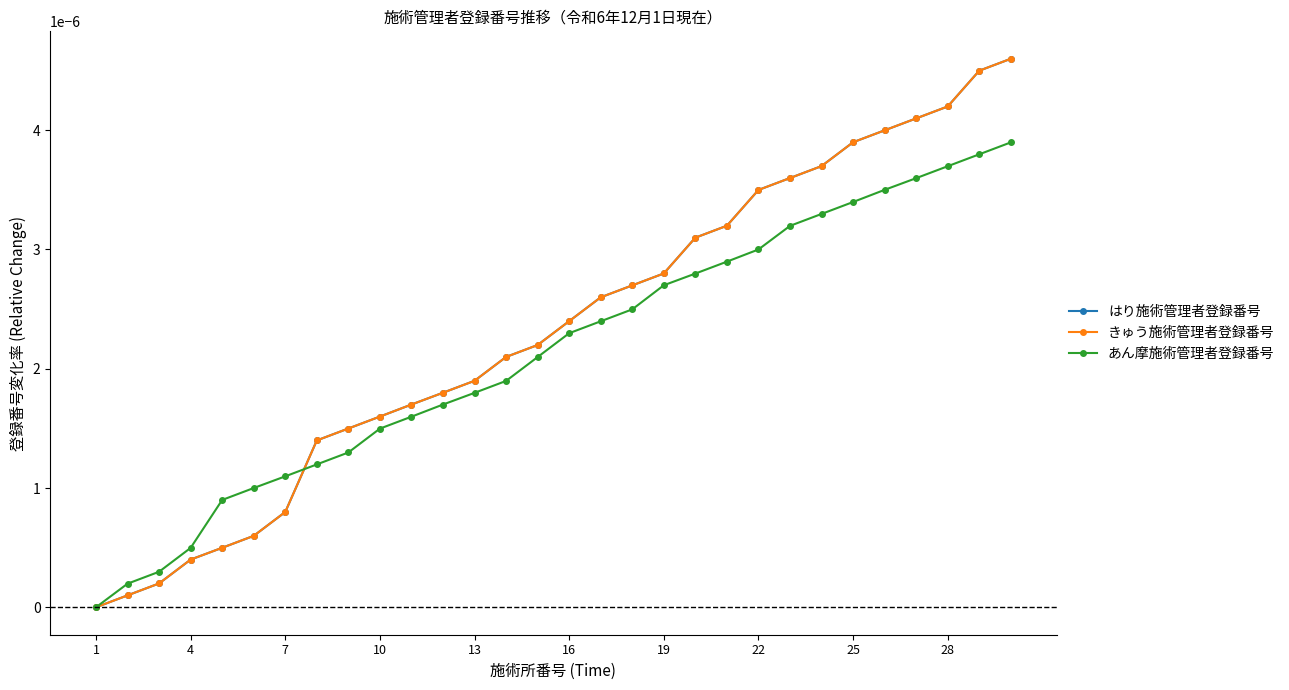

After their last crossing, which series has the higher values: はり施術管理者登録番号 or あん摩施術管理者登録番号?

はり施術管理者登録番号